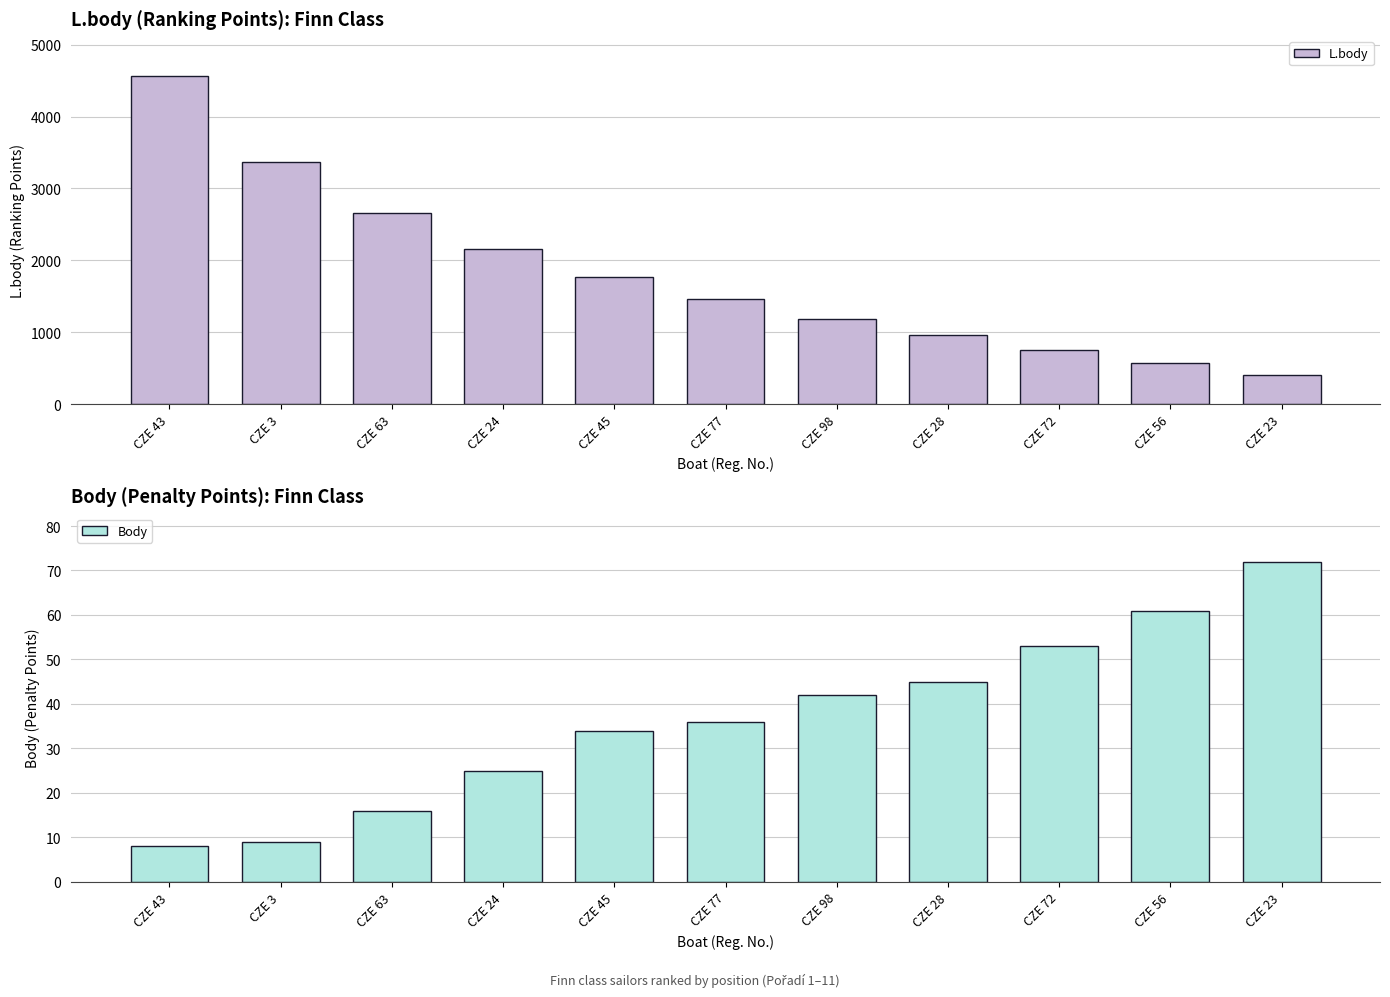

What is the difference between the maximum and minimum values in the L.body series?

4166